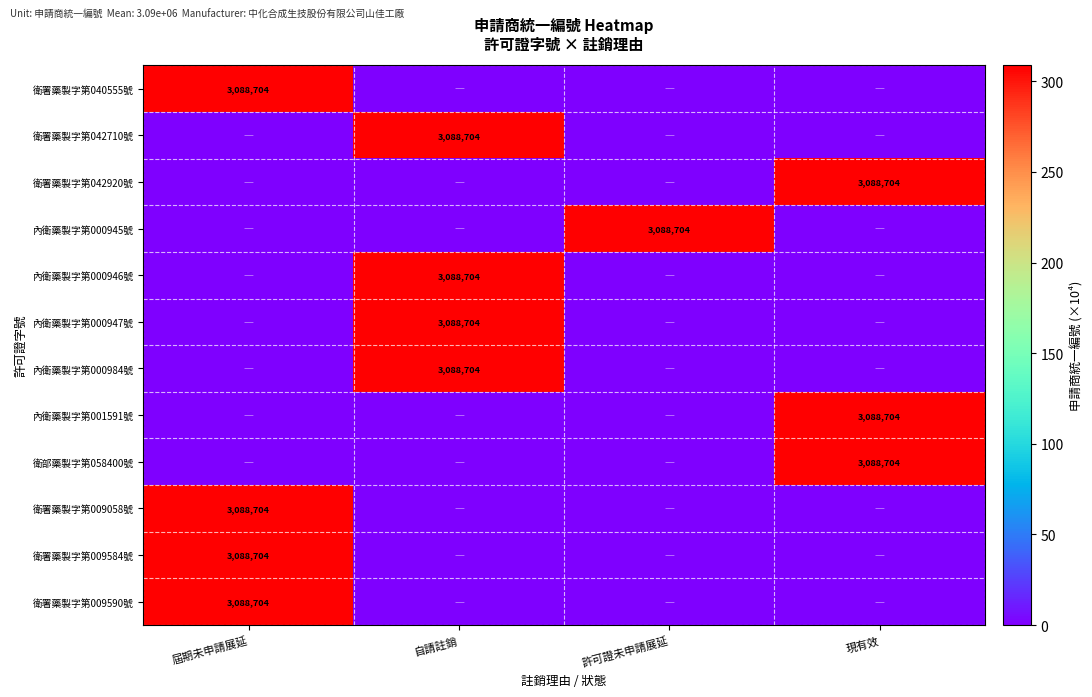

Is it true that 衛署藥製字第009058號 equals 1685720 at 屆期未申請展延?

False